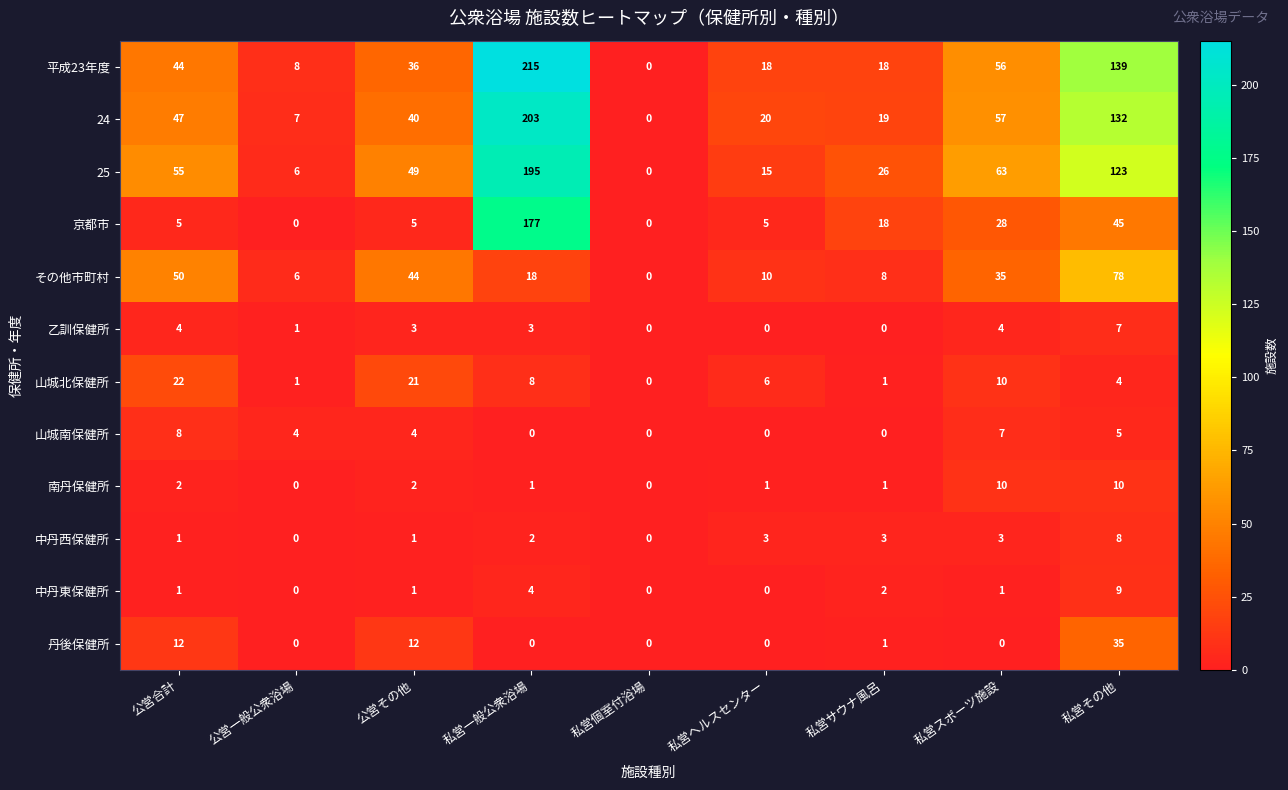

The value of 乙訓保健所 at 私営ヘルスセンター is 0. True or false?

True